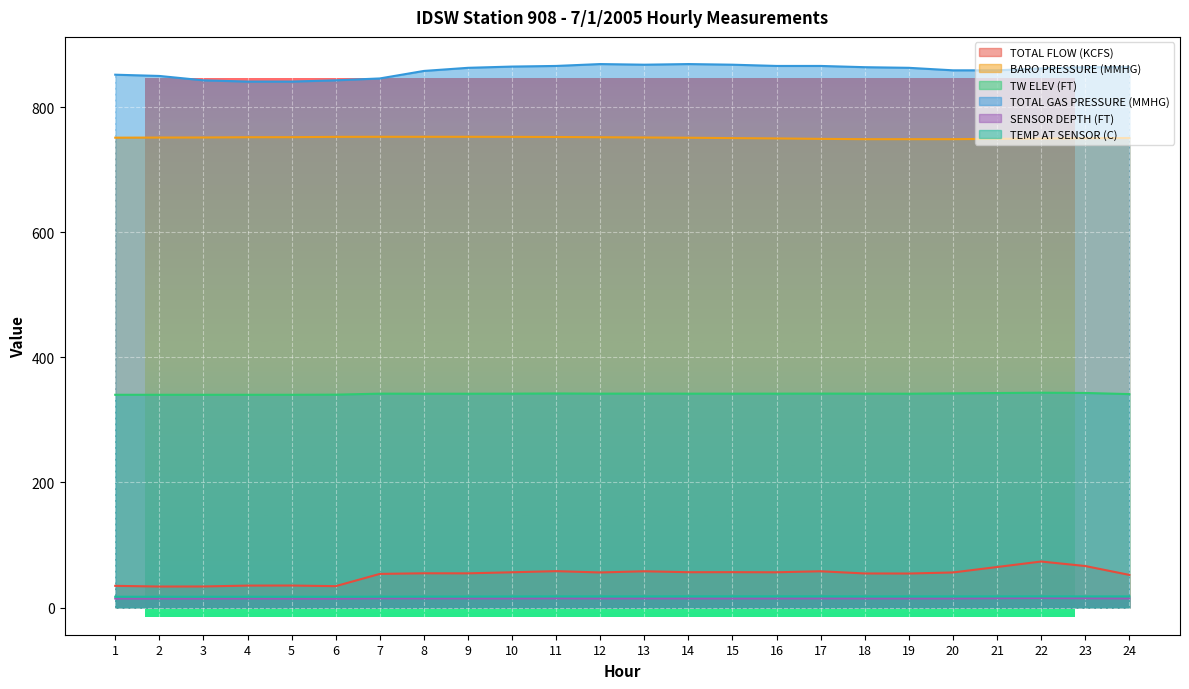

In TW ELEV (FT), how many points are higher than both neighbors (excluding endpoints)?

5